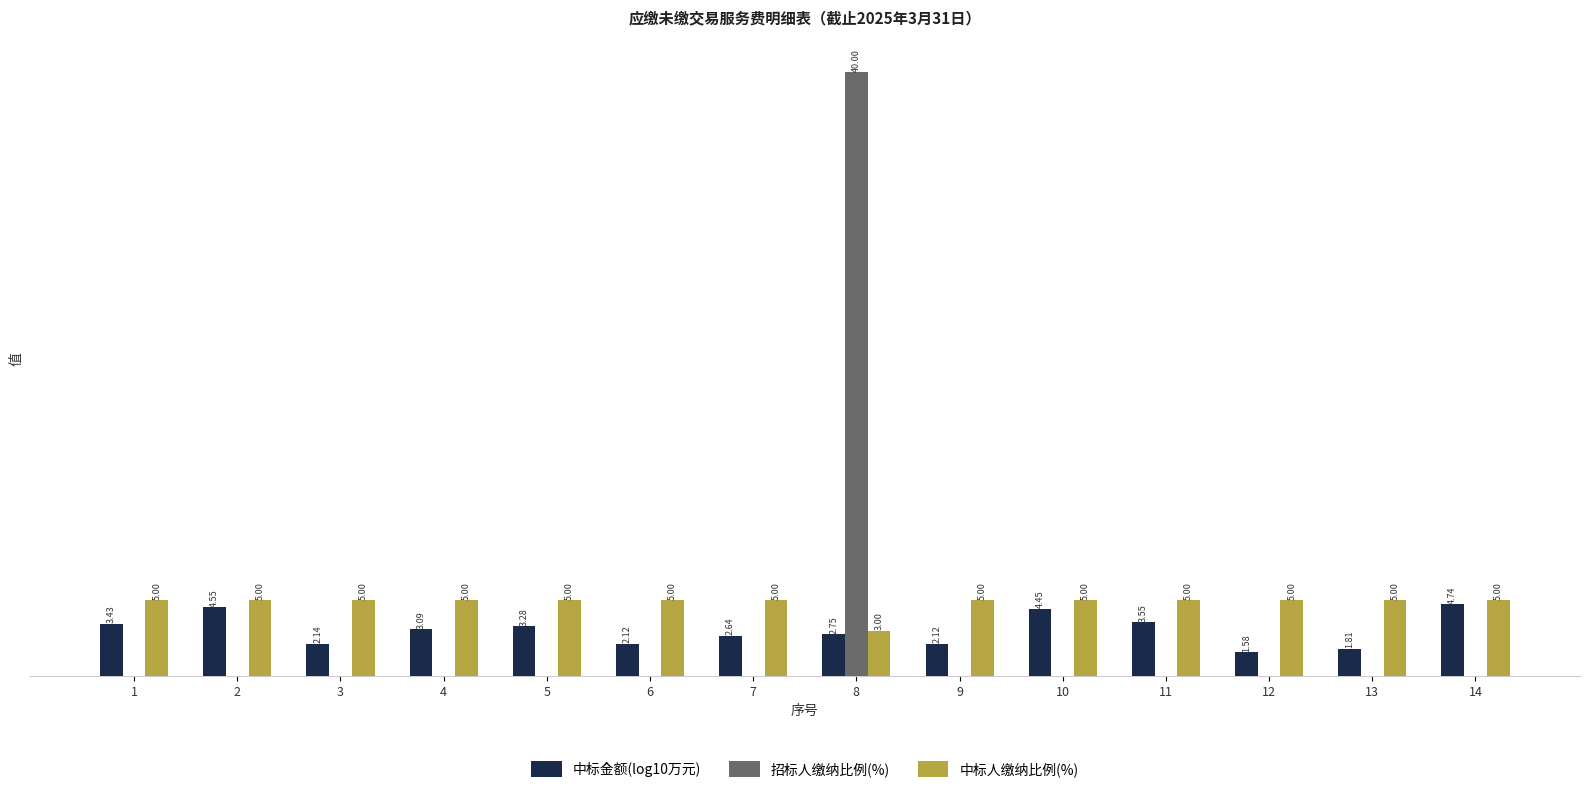

Is the value of 中标人缴纳比例(%) at 3 greater than the value of 招标人缴纳比例(%) at 5?

Yes